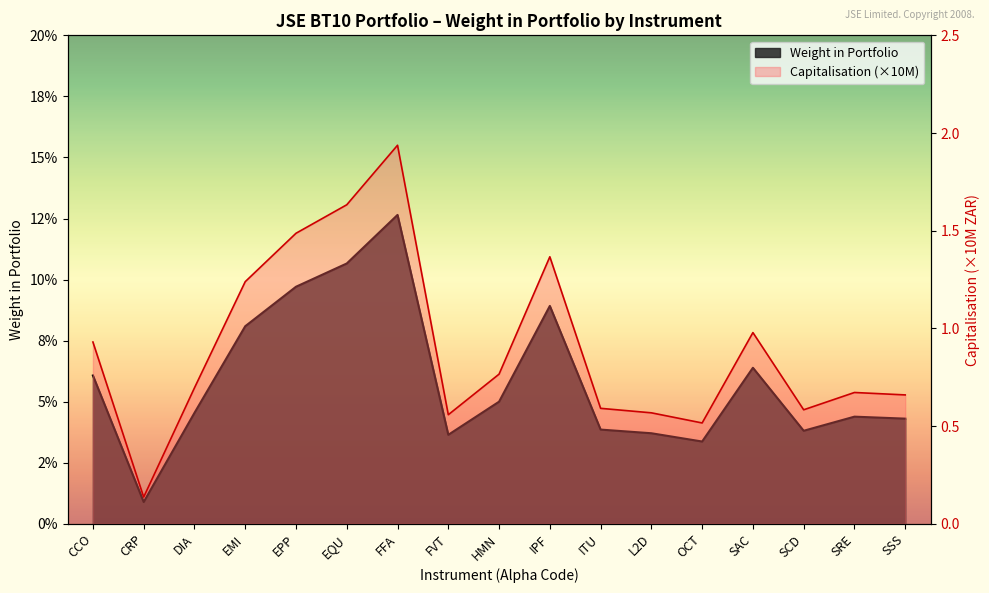

At which category is the sum across all series the highest?

FFA